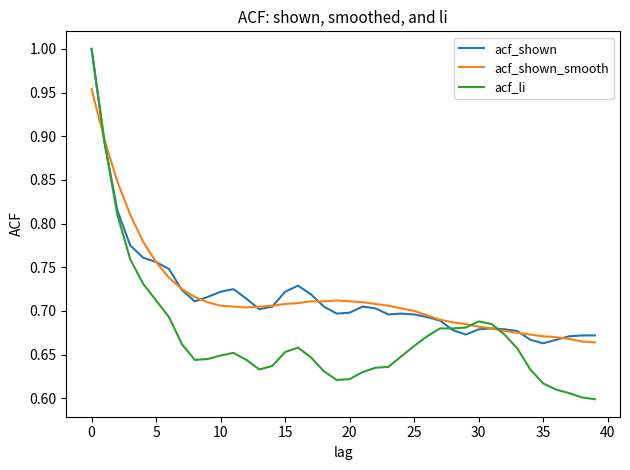

Does the chart display data point markers on the line(s)?

No